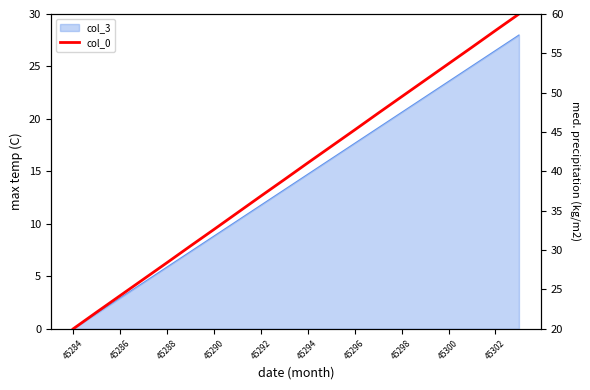

True or false: there are more than 2 points higher than both neighbors.

False